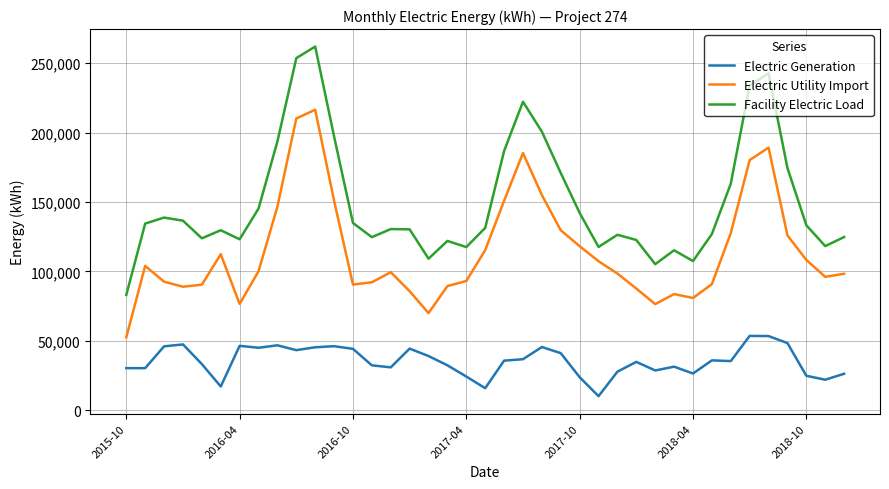

True or false: Electric Utility Import and Electric Generation intersect in this chart.

False